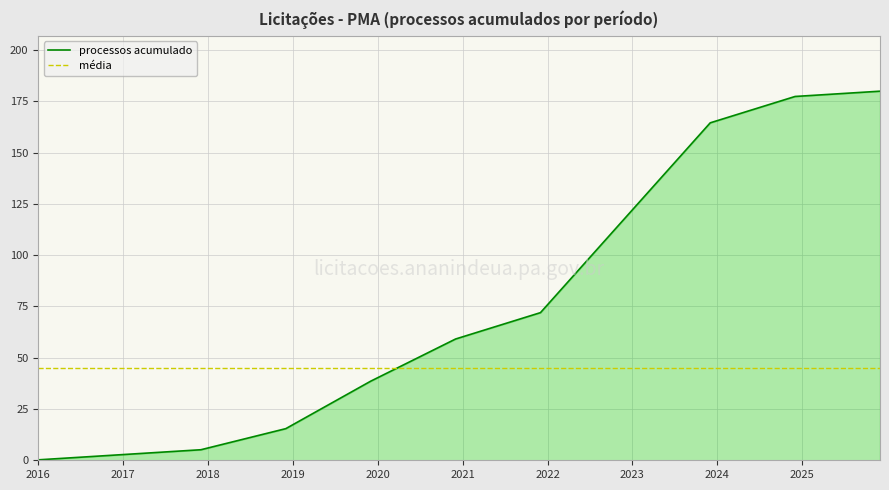

Rank the series by their average value, from lowest to highest.

média, processos acumulado